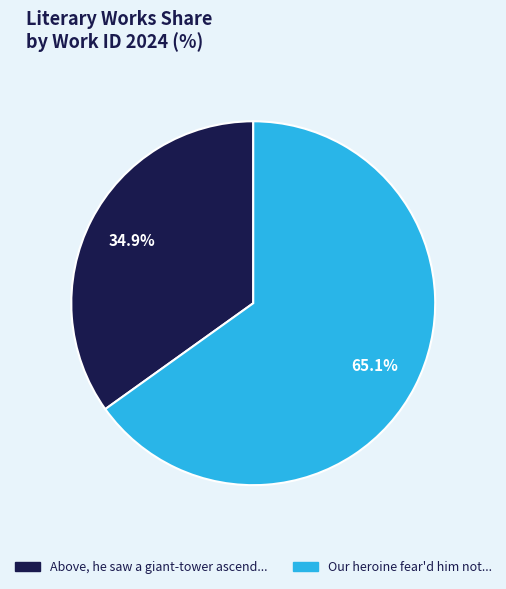

Does any single category account for the majority?

Yes